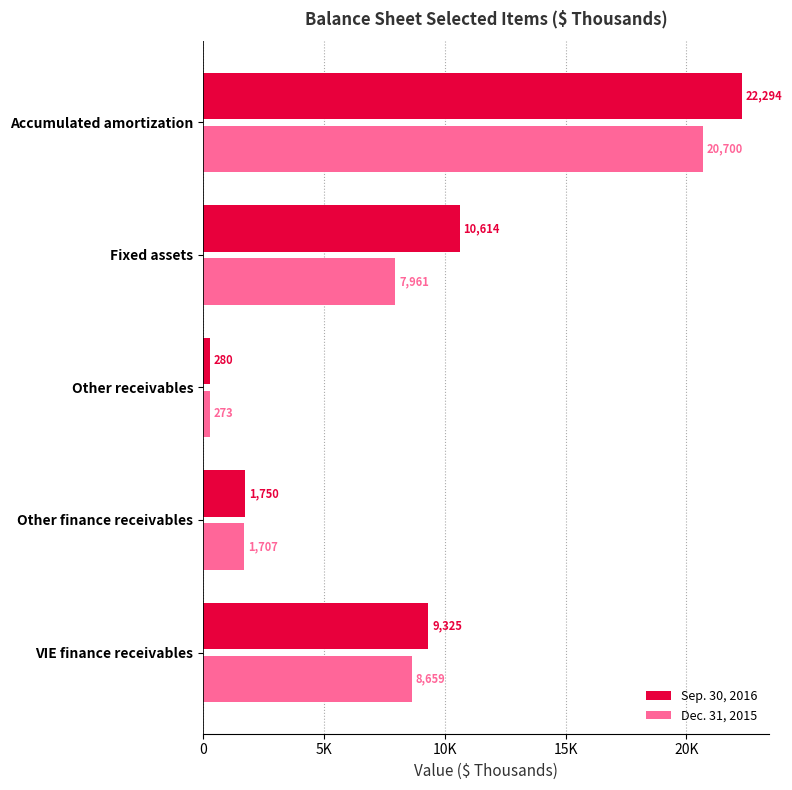

What are all the series names shown in the legend?

Sep. 30, 2016, Dec. 31, 2015